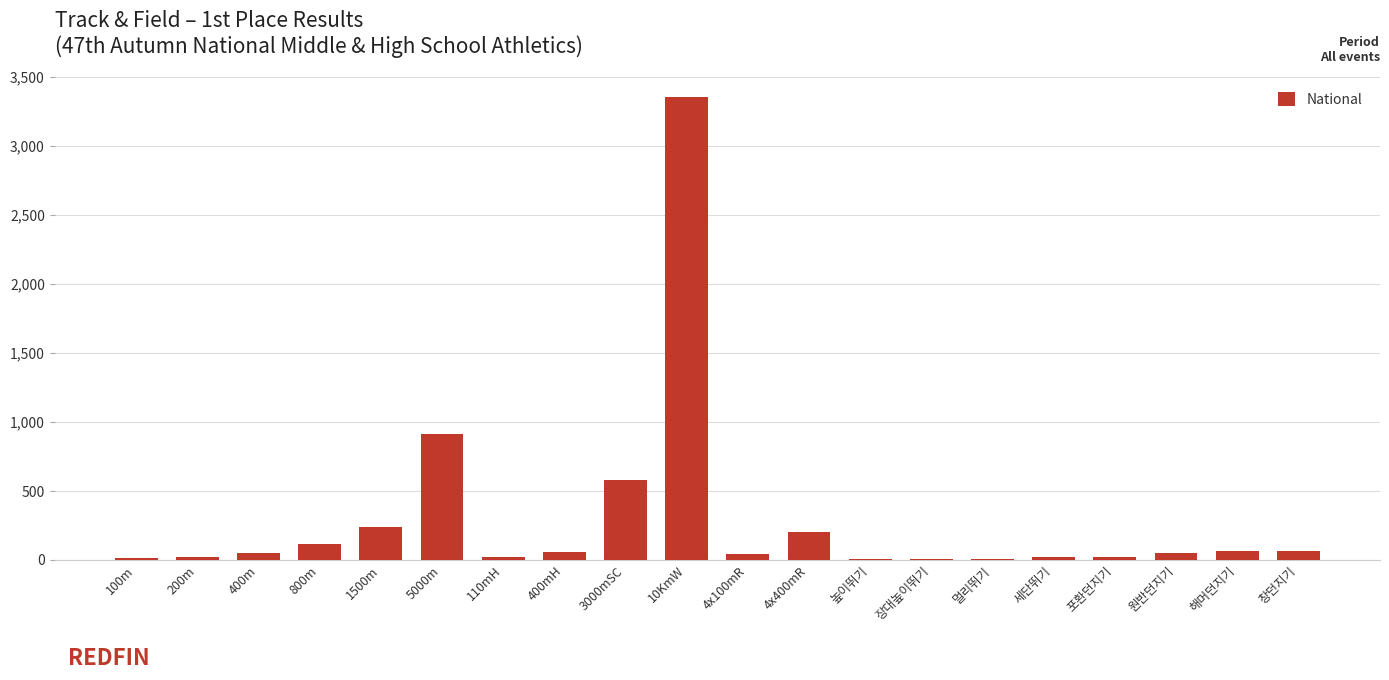

Is it true that the value at 4x400mR is 199.5?

True